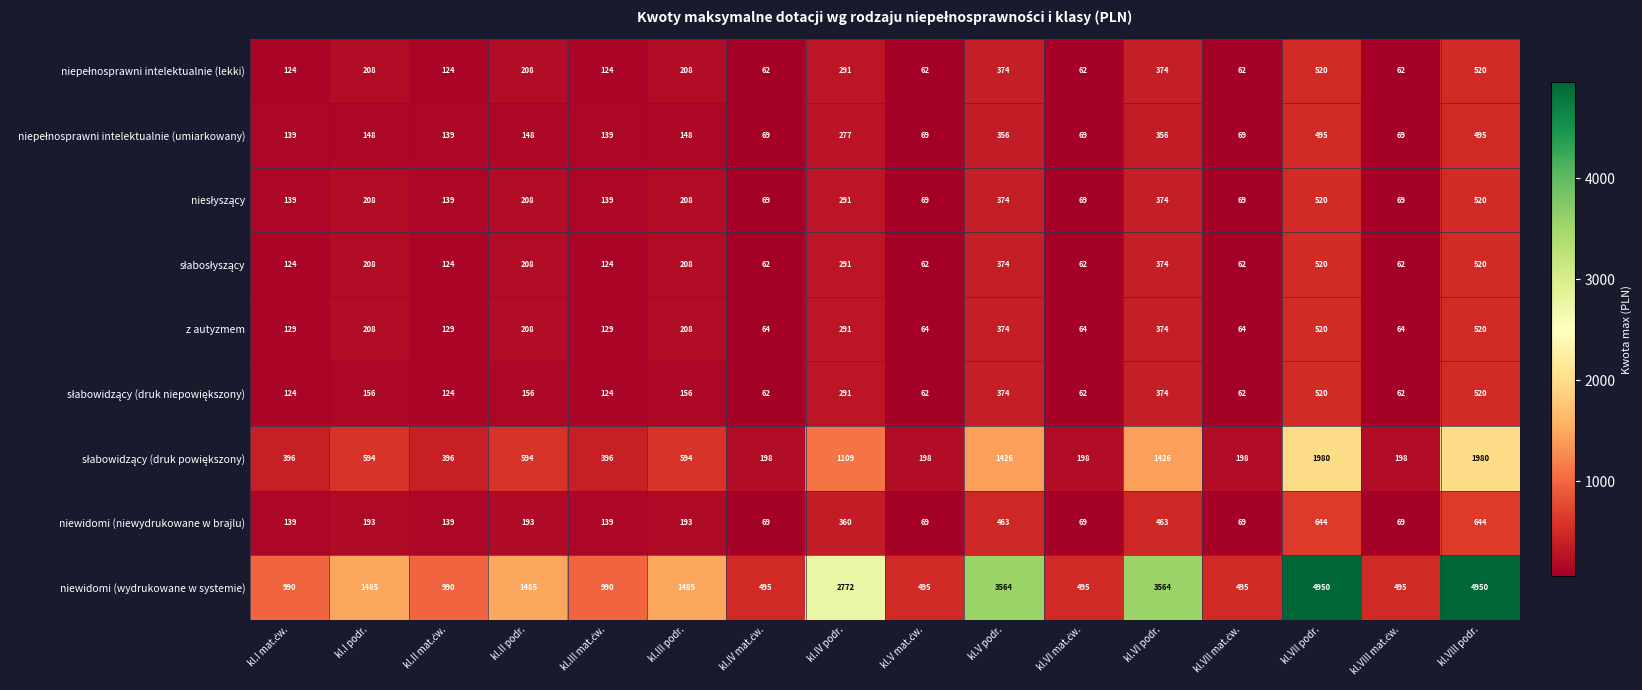

Between kl.IV podr. and kl.VII podr., which series saw the biggest shift?

niewidomi (wydrukowane w systemie)